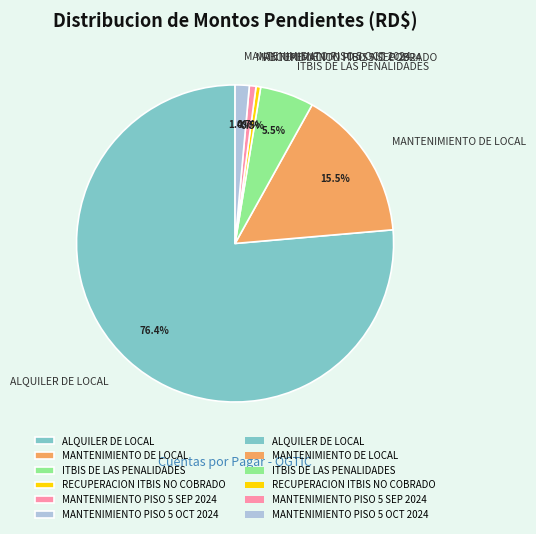

Does ALQUILER DE LOCAL account for over 50% of the chart?

Yes